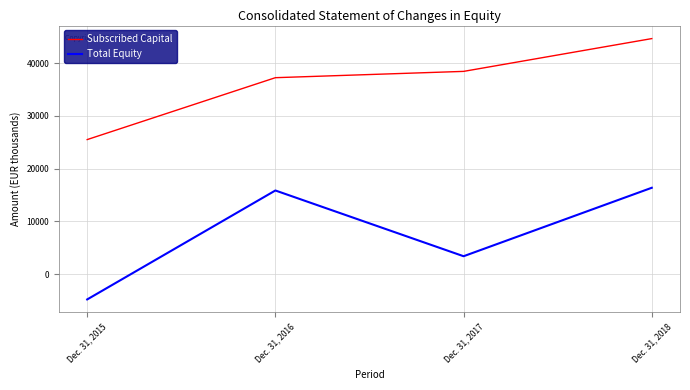

True or false: Subscribed Capital and Total Equity intersect in this chart.

False